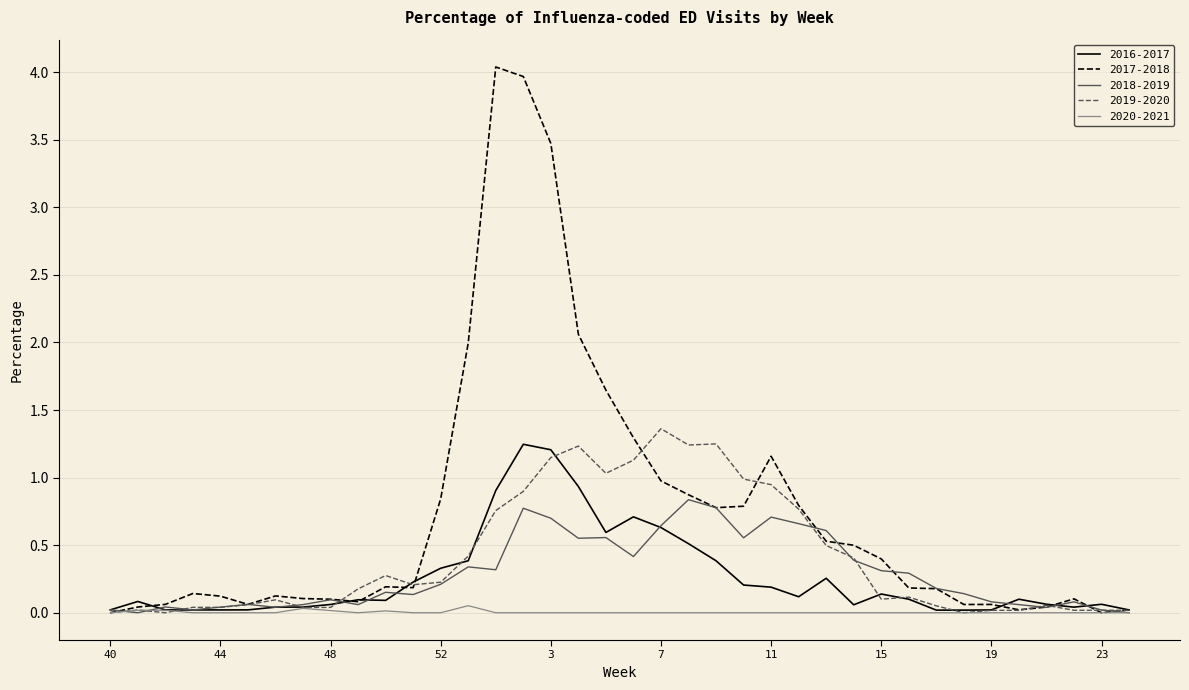

Is this an area chart (filled region under the line)?

No